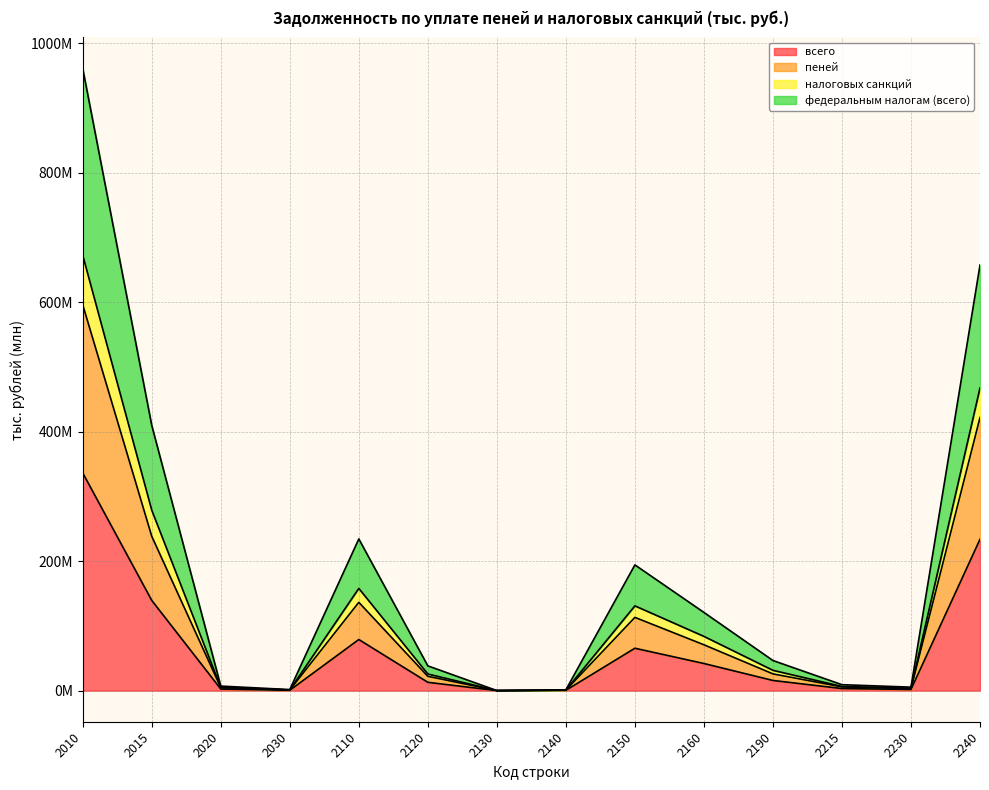

What is the average value of the всего series?

66.6